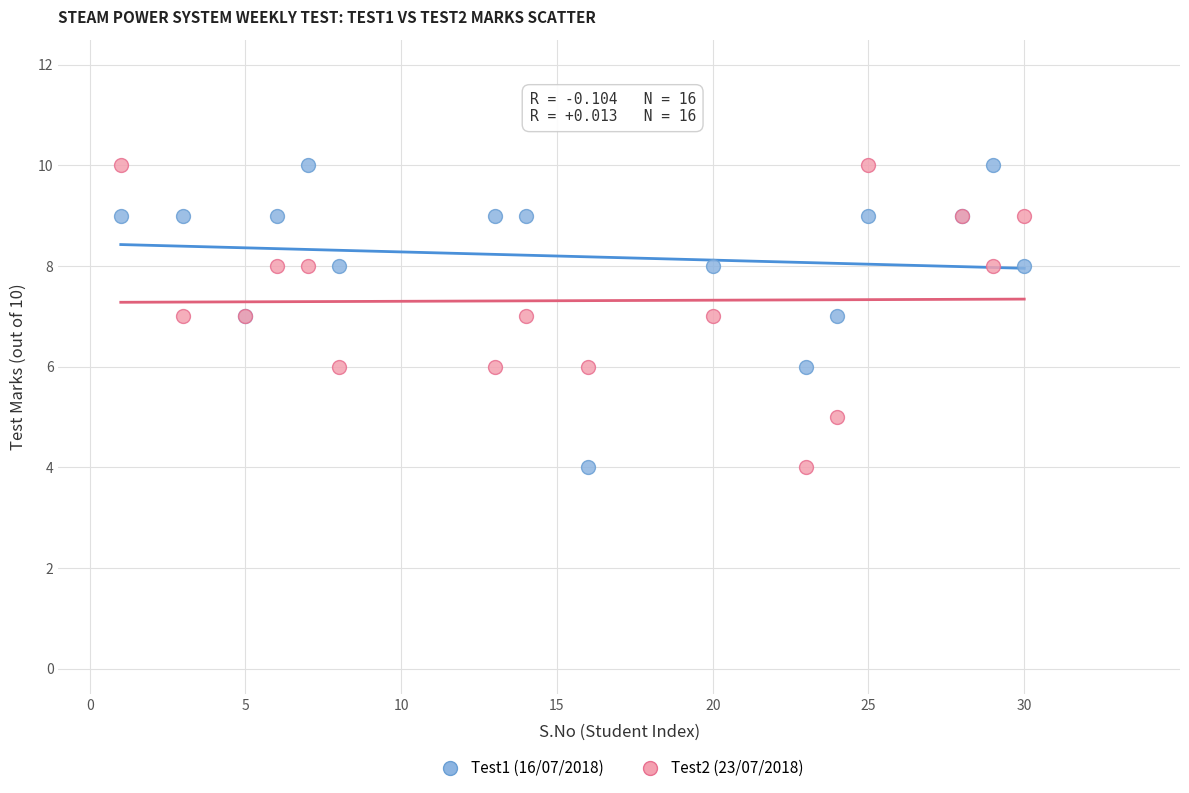

What are all the series names shown in the legend?

Test1 (16/07/2018), Test2 (23/07/2018)